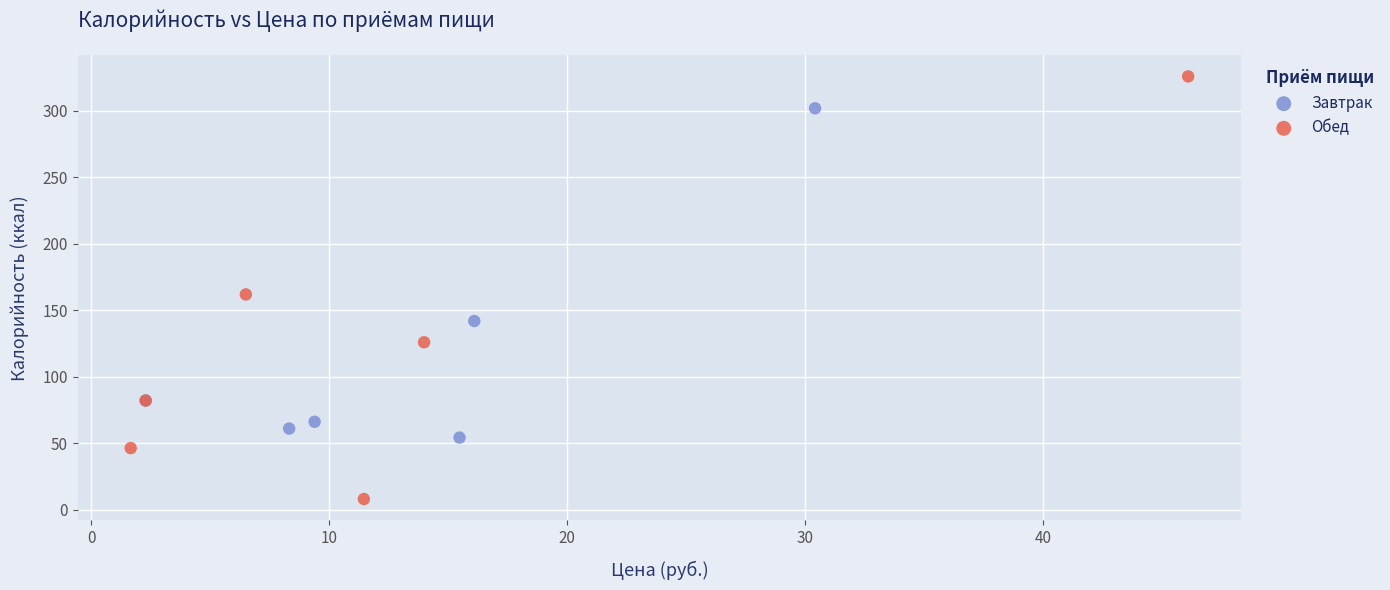

Which series reaches the minimum Y coordinate?

Обед